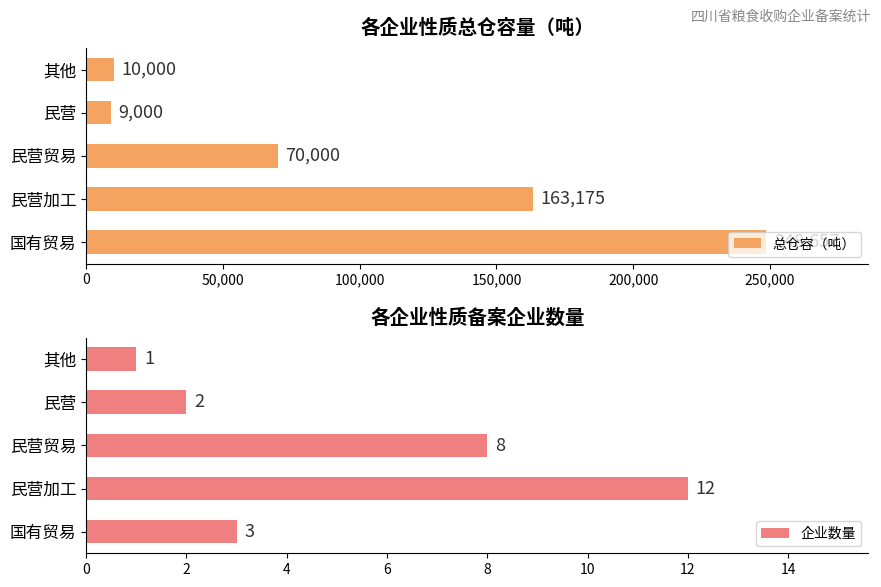

Which series has the largest total across all categories?

总仓容（吨）